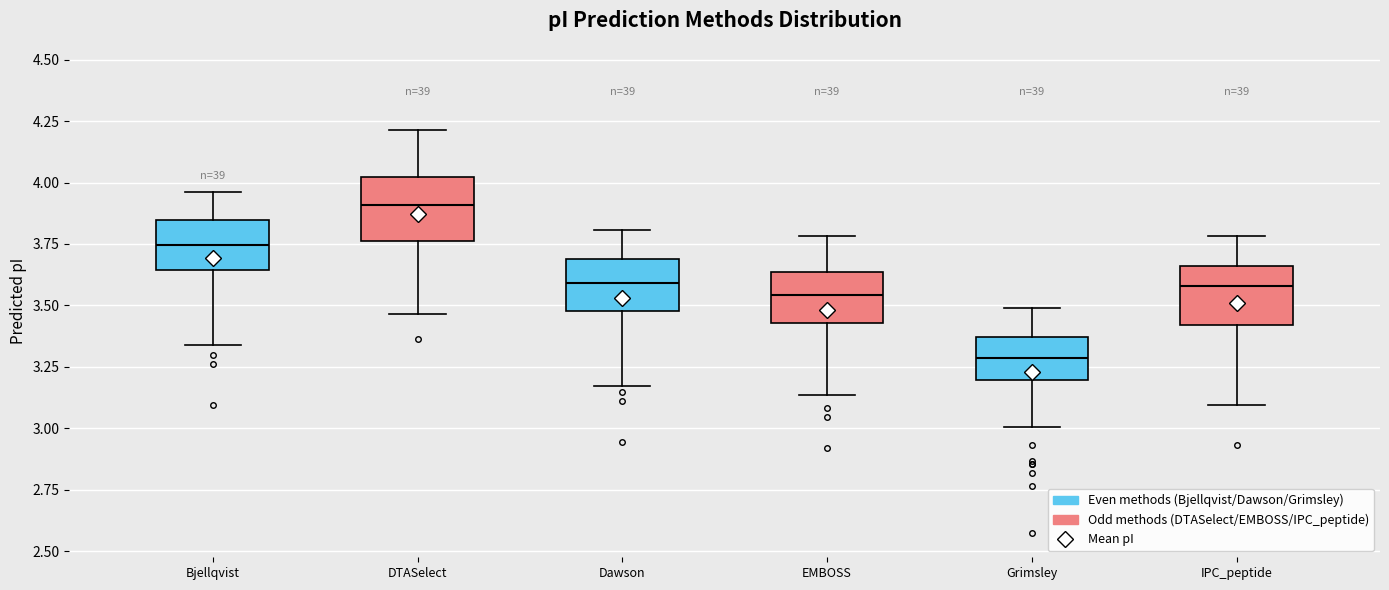

Where does the median line of the box for Bjellqvist sit on the y-axis? The values are not printed on the chart, so give them approximately, as read against the axis.

3.75